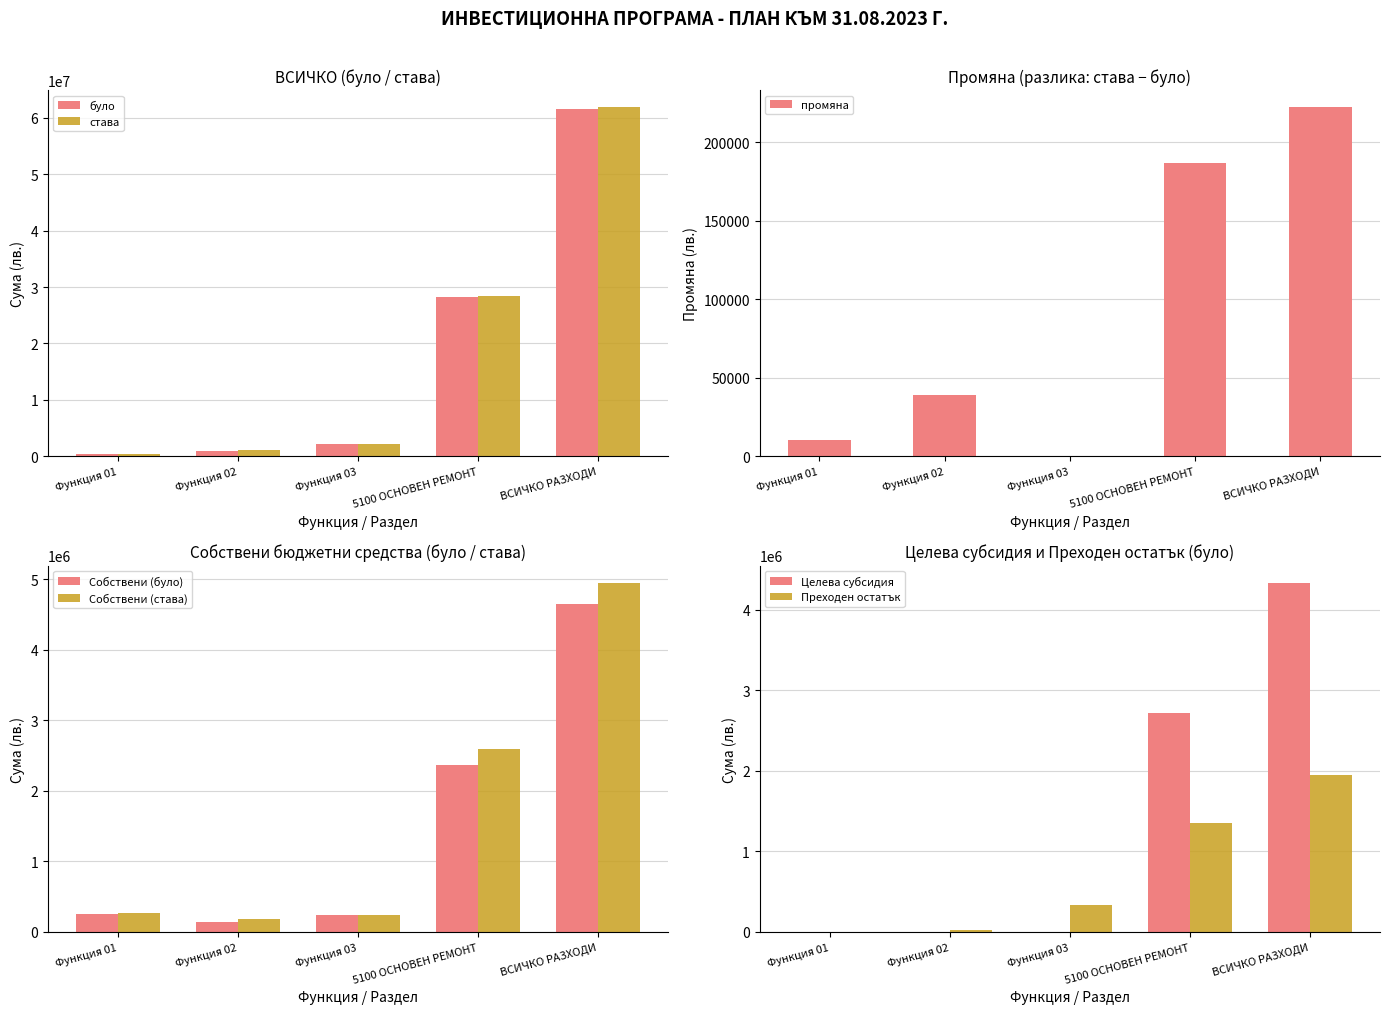

At how many categories does at least one series exceed 45610335?

1